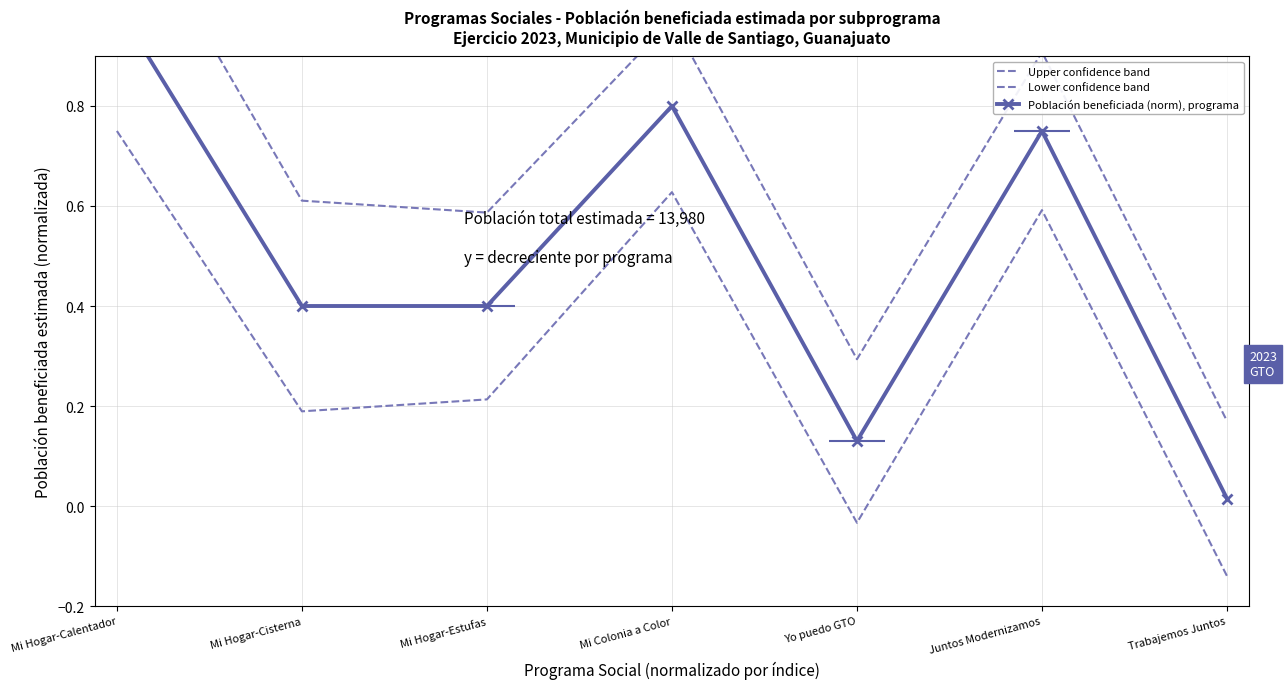

What is the spread (max minus min) of values at Mi Colonia a Color?

0.3